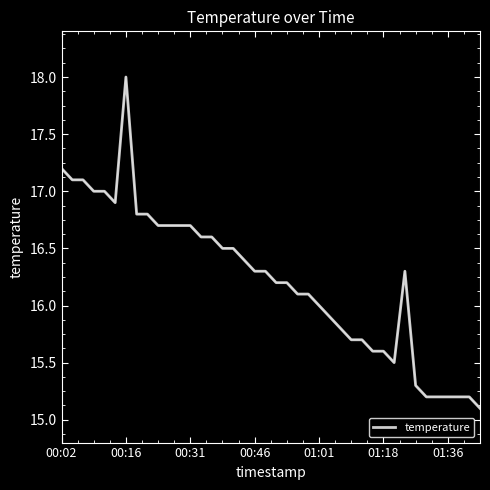

What is the difference between the maximum and minimum values?

2.9